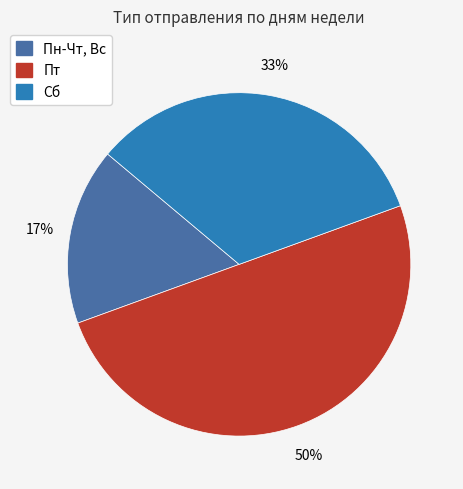

To the nearest percent, what is the difference between the largest and smallest slice percentages?

33%